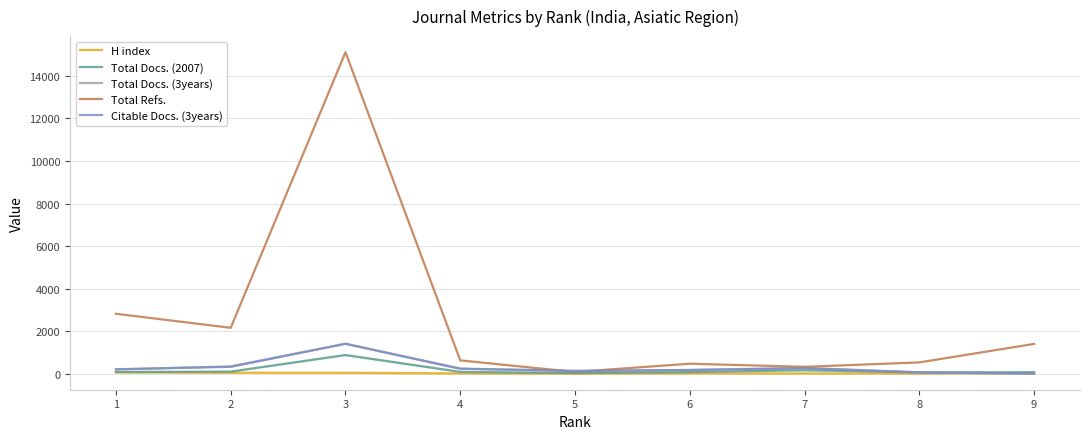

Reading right to left, transcribe all the data shown in this chart.

H index: 22	7	10	12	4	11	41	44	61
Total Docs. (2007): 70	56	161	74	29	83	876	96	78
Total Docs. (3years): 0	61	270	173	134	238	1405	340	204
Total Refs.: 1398	529	321	467	79	623	15117	2156	2816
Citable Docs. (3years): 0	61	252	170	121	228	1405	322	200